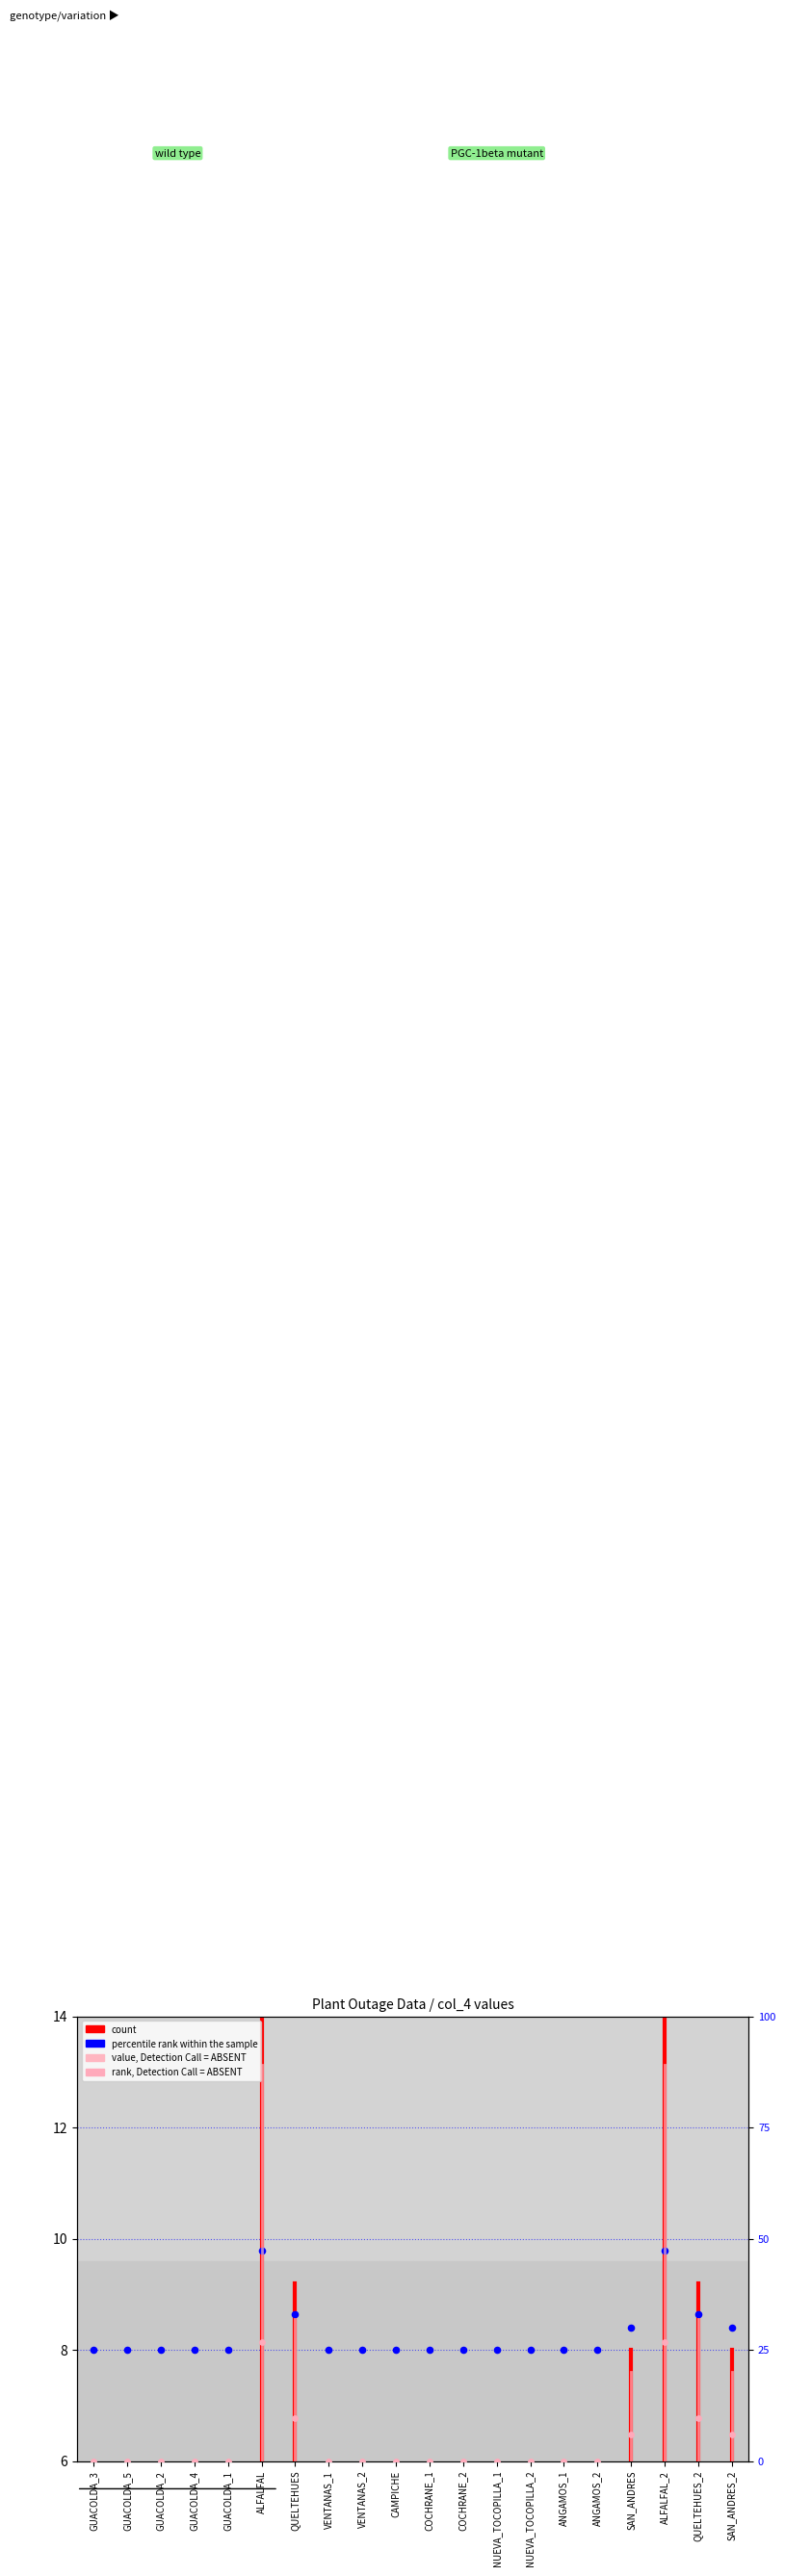

Which series contains the highest Y value?

value, Detection Call = ABSENT